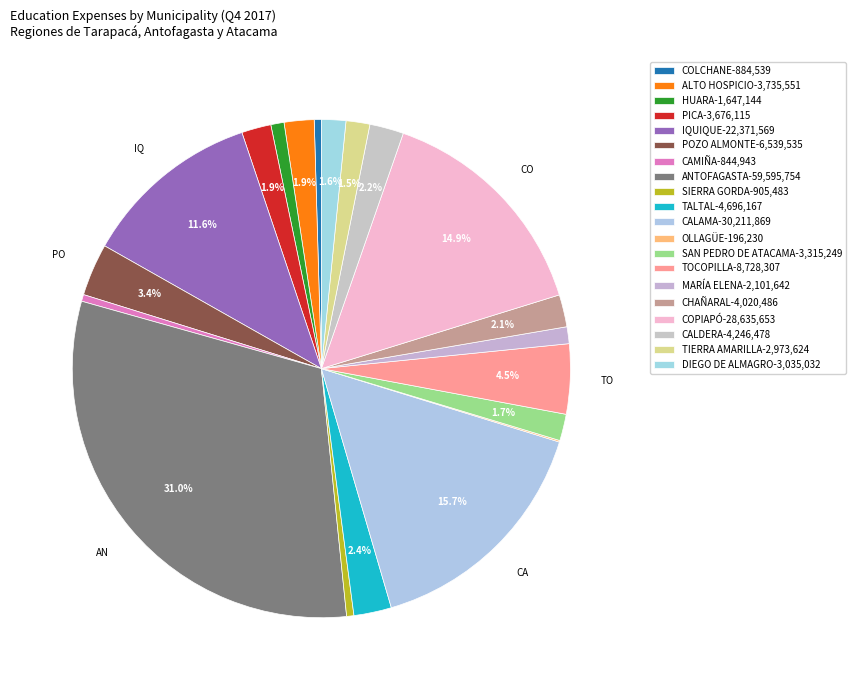

Do TALTAL and COLCHANE together represent more than half of the pie?

No